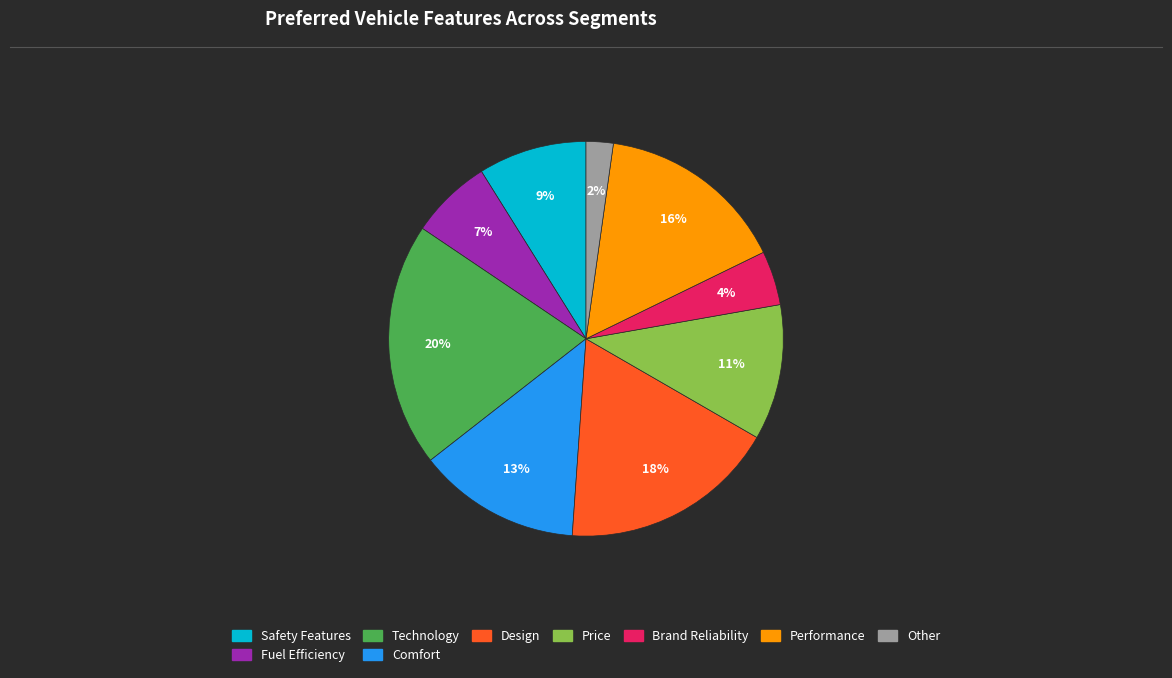

Which slice is the smallest?

Other